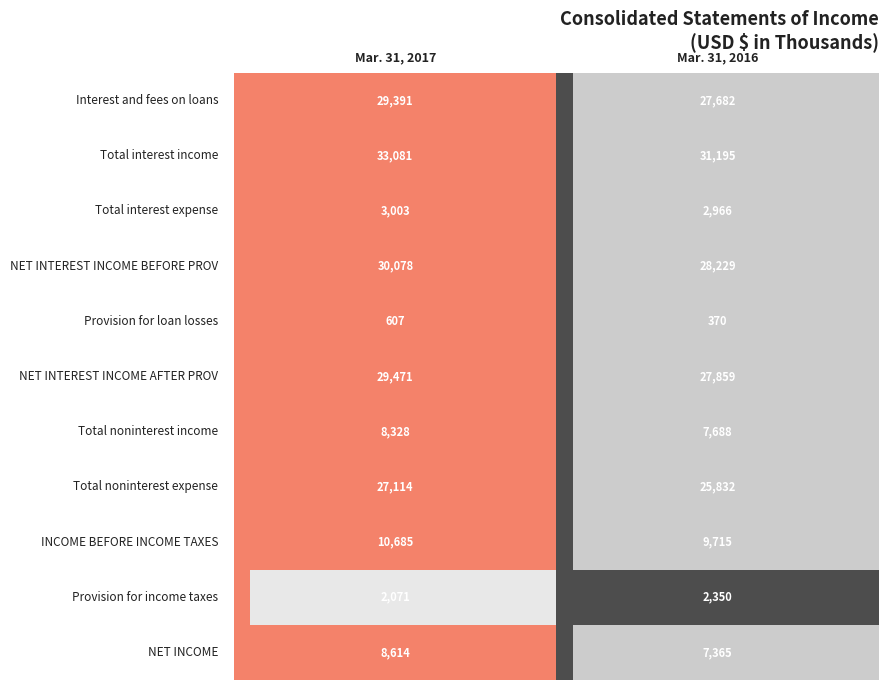

What is the difference between the INCOME BEFORE INCOME TAXES values at Mar. 31, 2017 and Mar. 31, 2016?

970